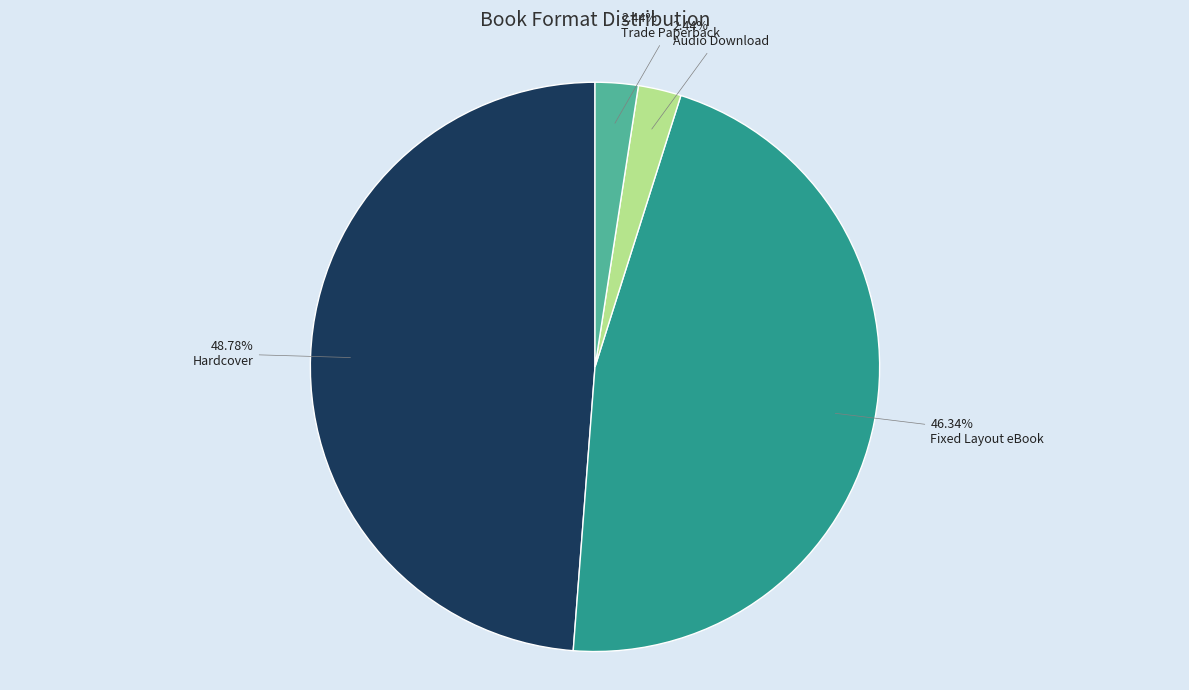

Is there a majority slice in this chart?

No